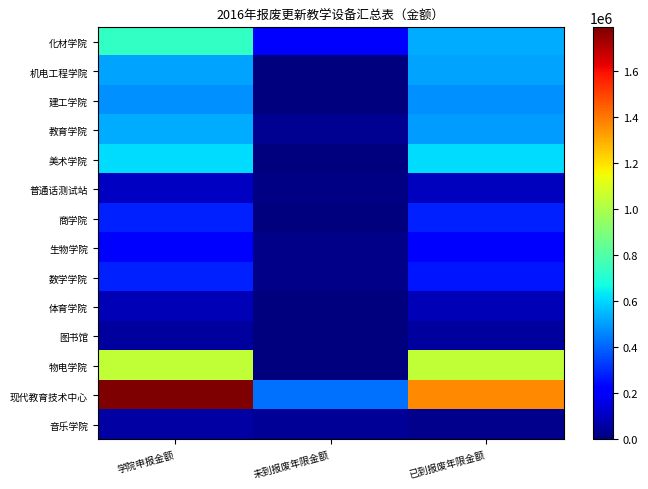

At how many categories does at least one series exceed 1260562?

2